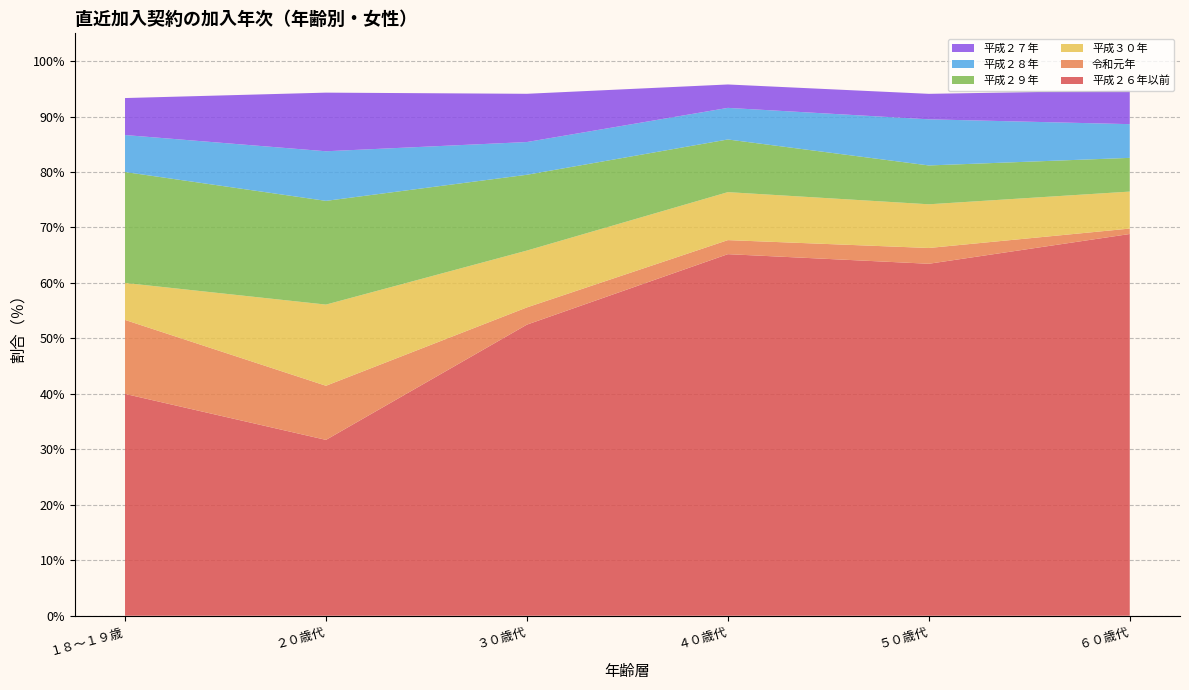

Reading left to right, transcribe all the data shown in this chart.

平成２６年以前: 40.0	31.7	52.5	65.2	63.5	68.8
令和元年: 13.3	9.8	3.1	2.5	2.8	1.0
平成３０年: 6.7	14.6	10.2	8.6	7.9	6.7
平成２９年: 20.0	18.7	13.7	9.5	7.0	6.1
平成２８年: 6.7	8.9	5.9	5.7	8.3	6.1
平成２７年: 6.7	10.6	8.7	4.2	4.6	6.1